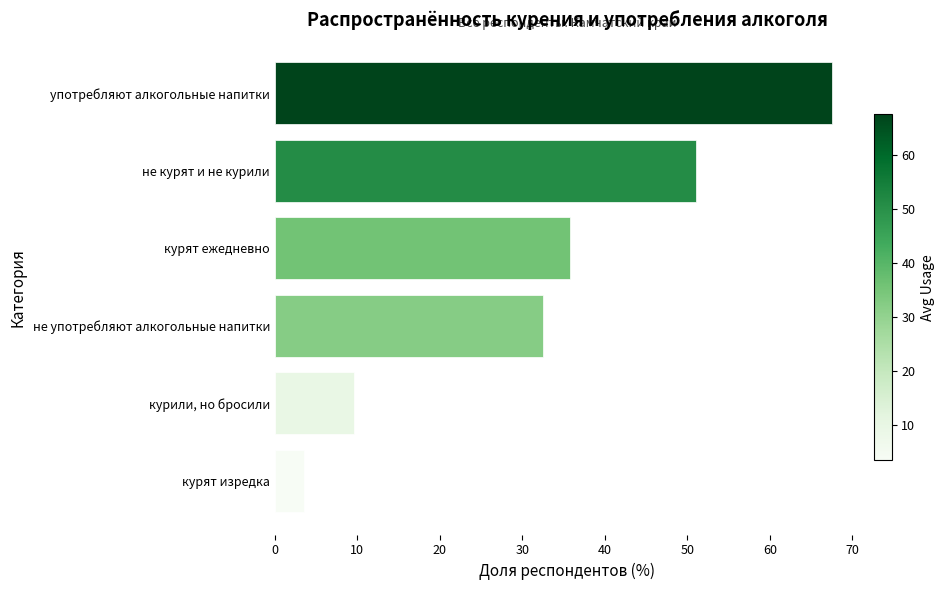

Which has a higher value, не употребляют алкогольные напитки or не курят и не курили?

не курят и не курили